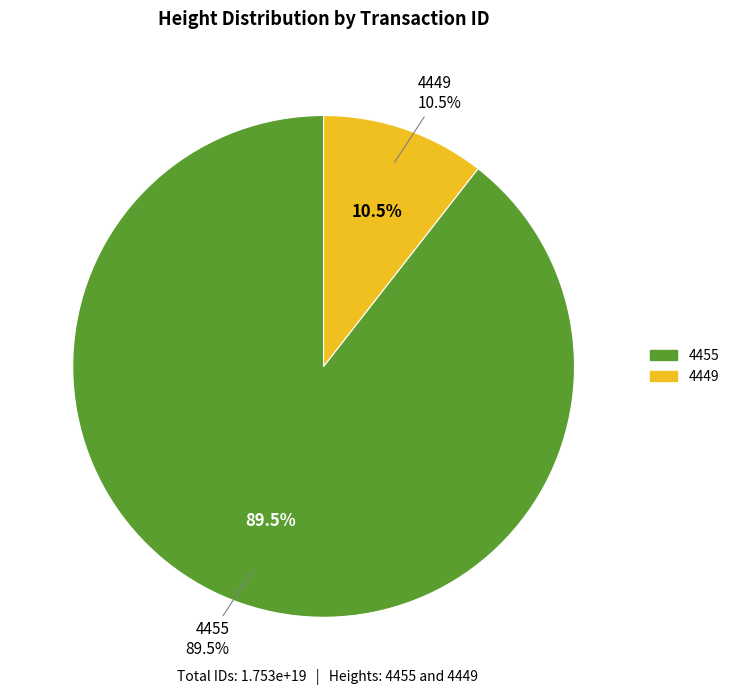

Rank the categories by value from highest to lowest.

4455, 4449